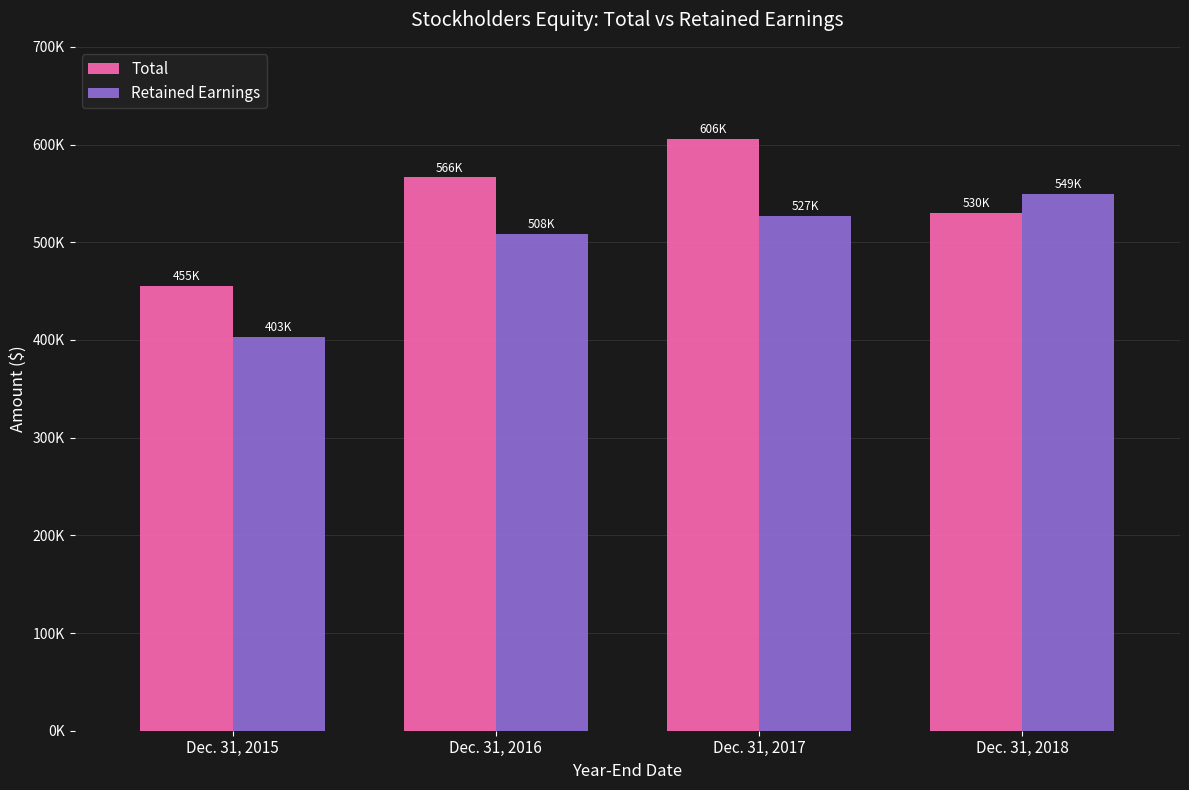

At which label does Total first exceed 566317?

Dec. 31, 2017